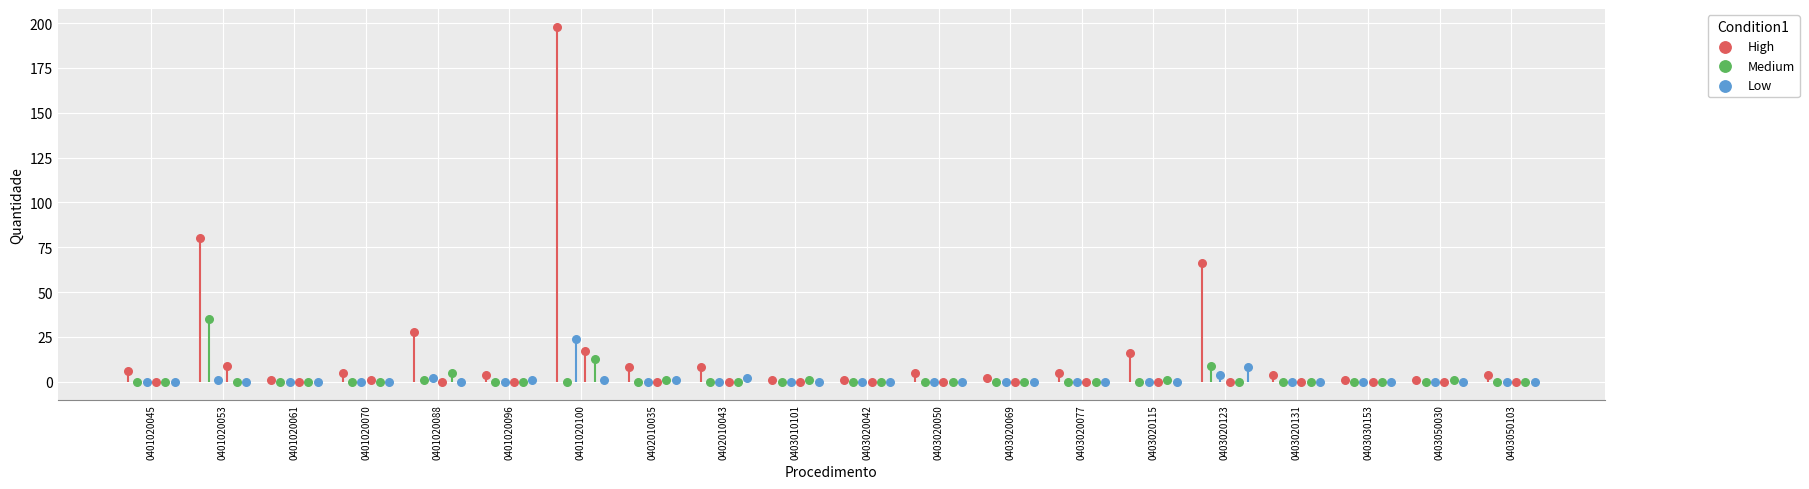

Which series has the largest total across all categories?

High